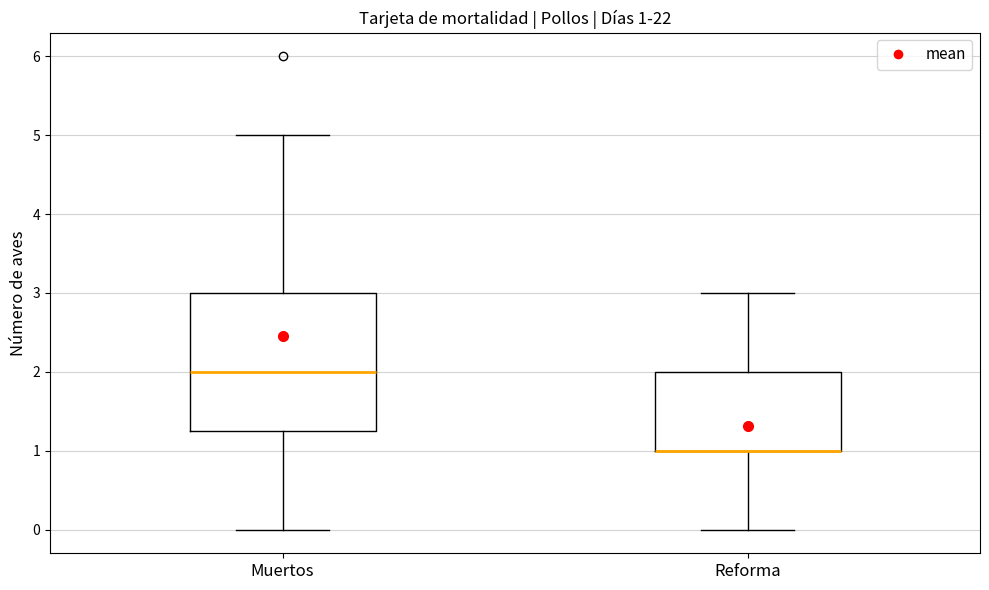

Which box is the tallest, from its lower edge to its upper edge?

Muertos